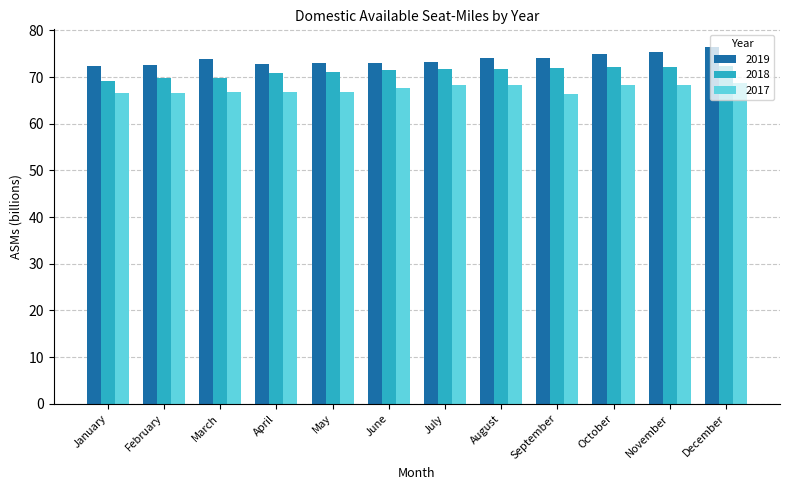

Read the 2018 value at February.

69.7